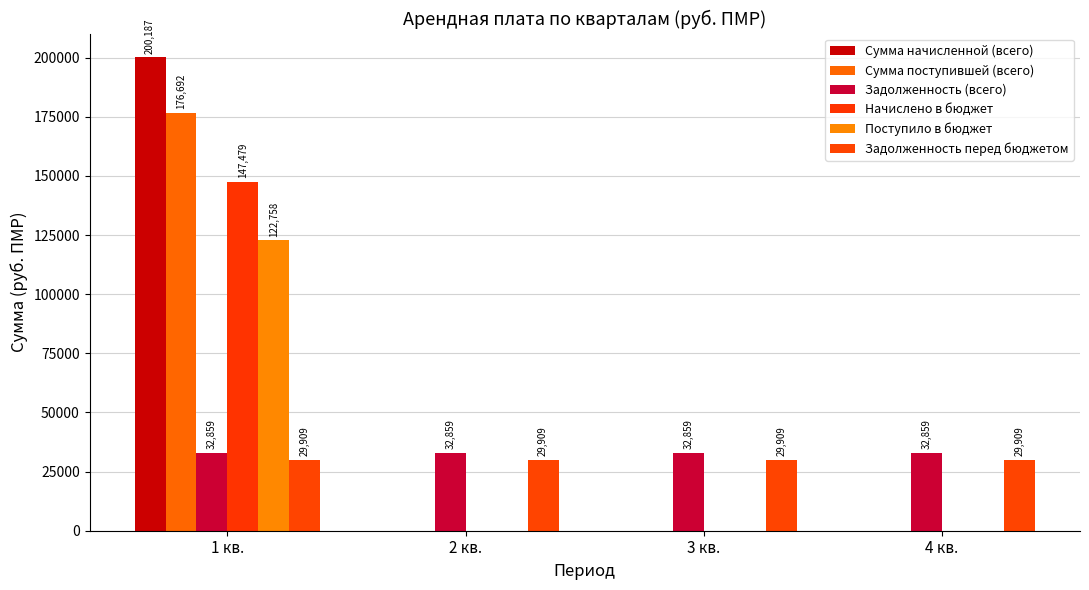

What is the average value of the Сумма начисленной (всего) series?

50046.7